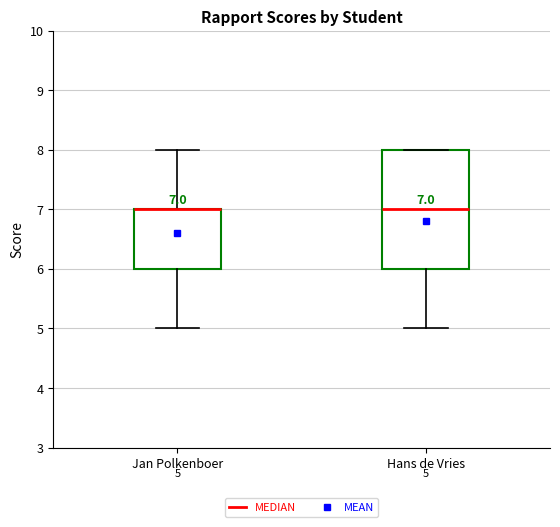

Comparing the boxes themselves (not the whiskers), which one is the tallest?

Hans de Vries